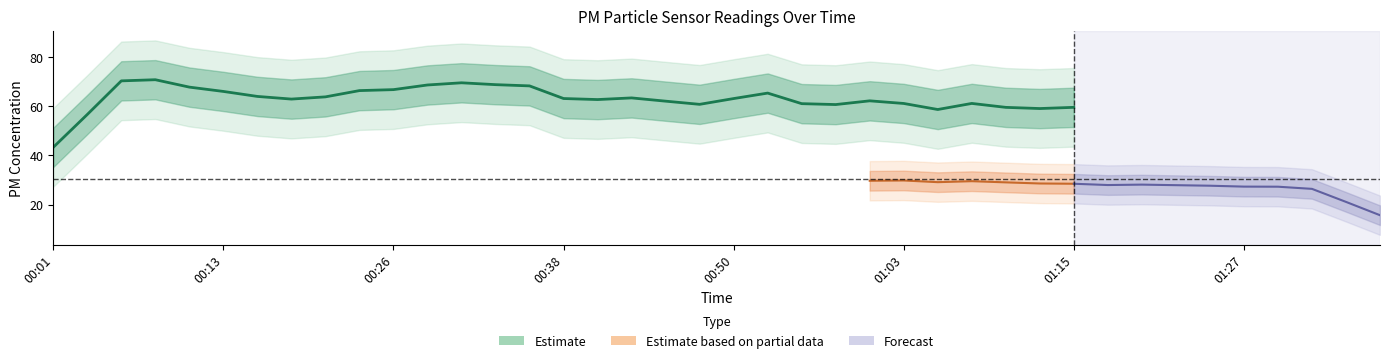

Which has a higher value, 00:41 or 00:36?

00:36